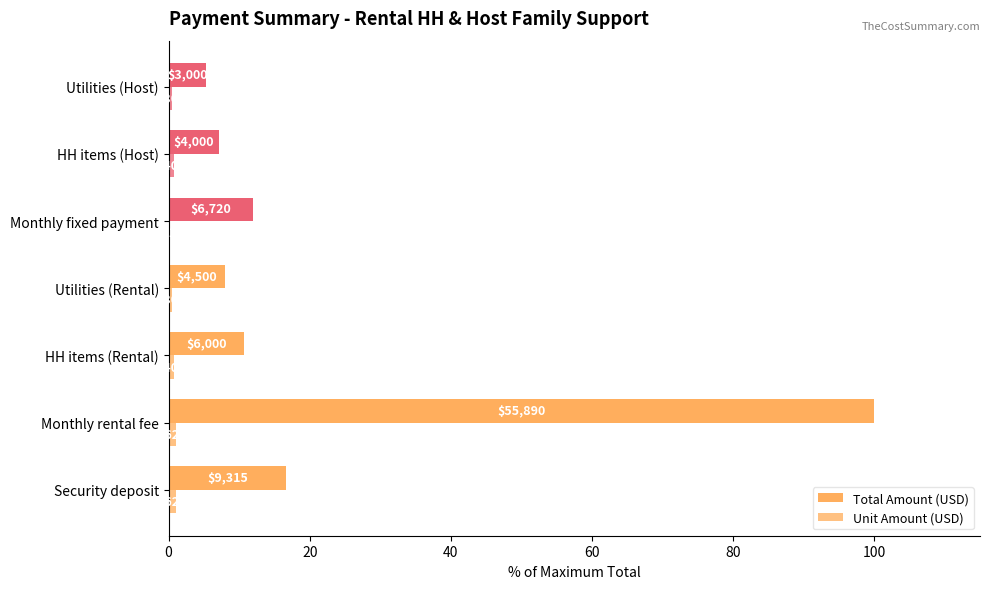

What is the lowest value of the Unit Amount (USD) series?

0.2